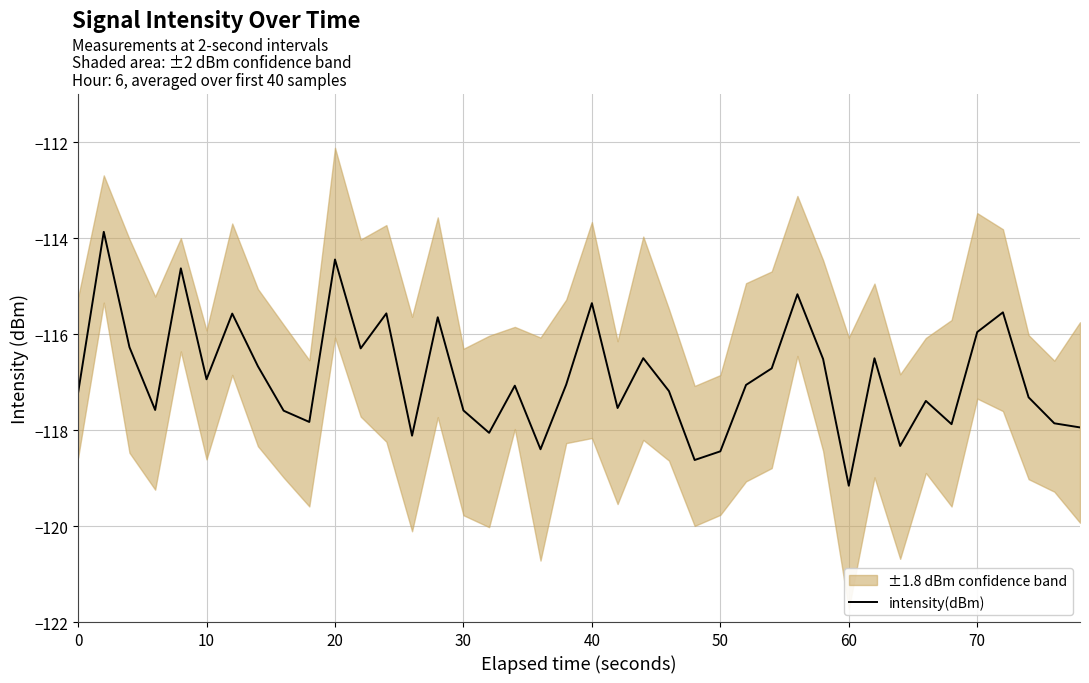

What is the maximum value for intensity(dBm)?

-113.9